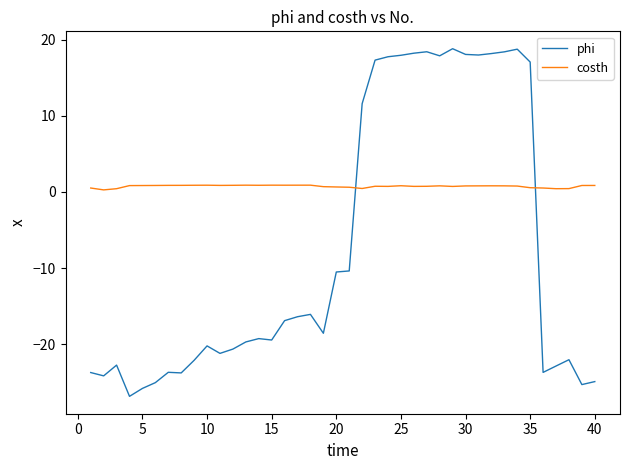

How many times do phi and costh cross each other?

2